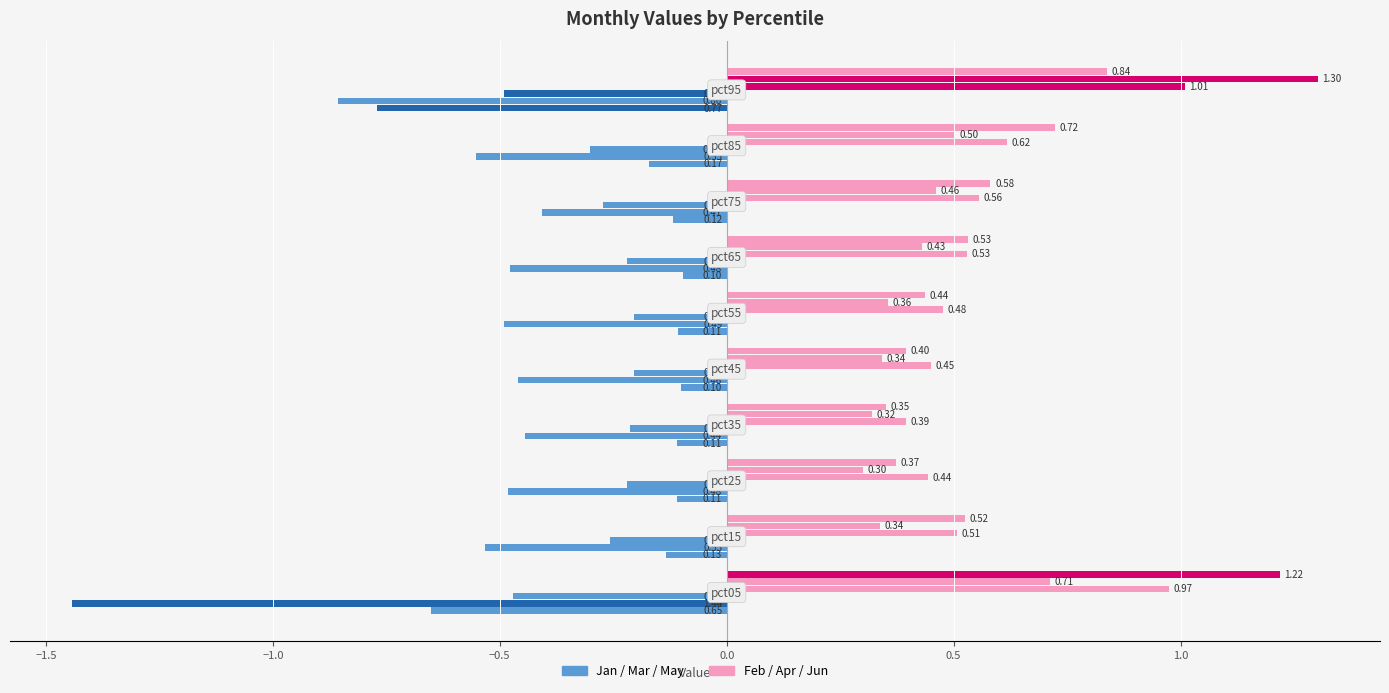

How many categories are shown in the chart?

10